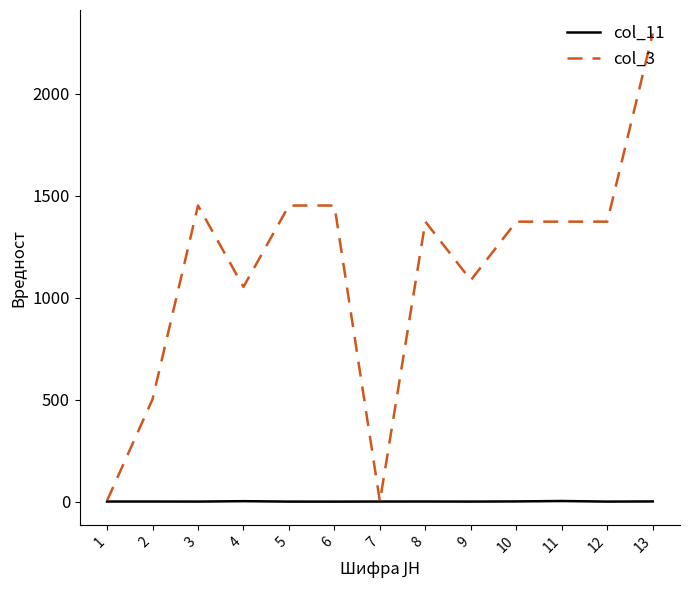

Which series has the widest spread of values?

col_3